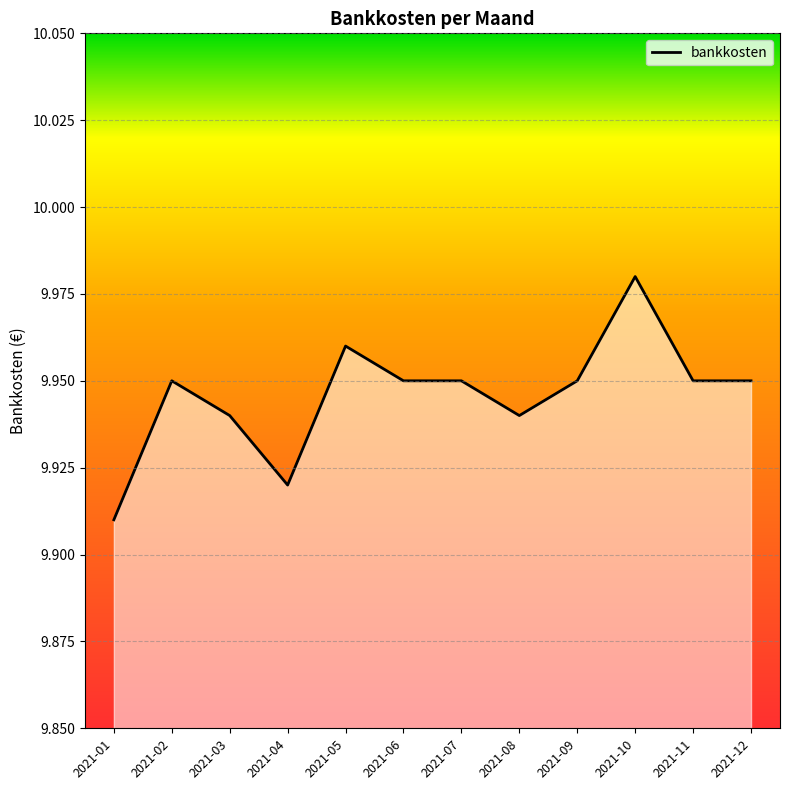

Approximately how many times larger is the value at 2021-04 compared to 2021-01?

1.0